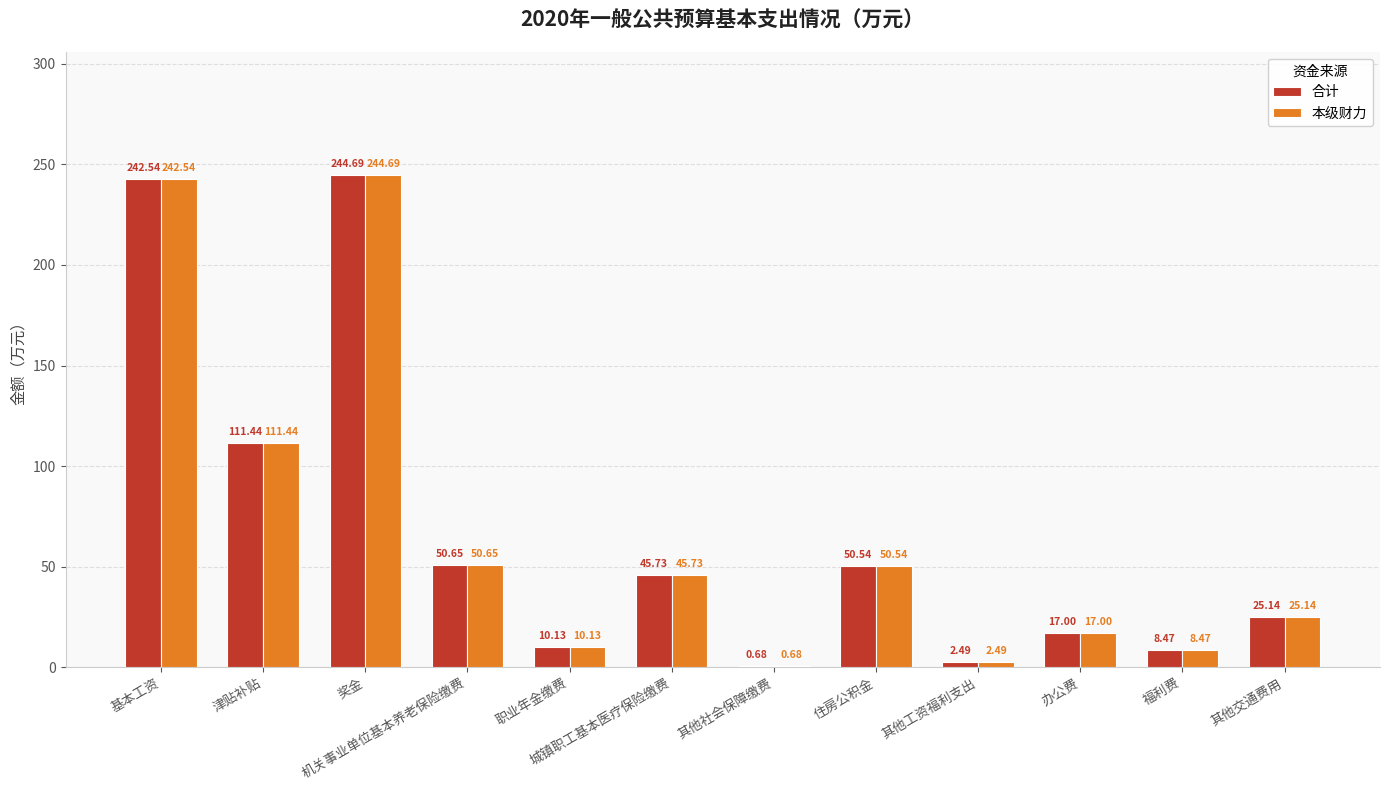

At which label does 本级财力 first exceed 45?

基本工资